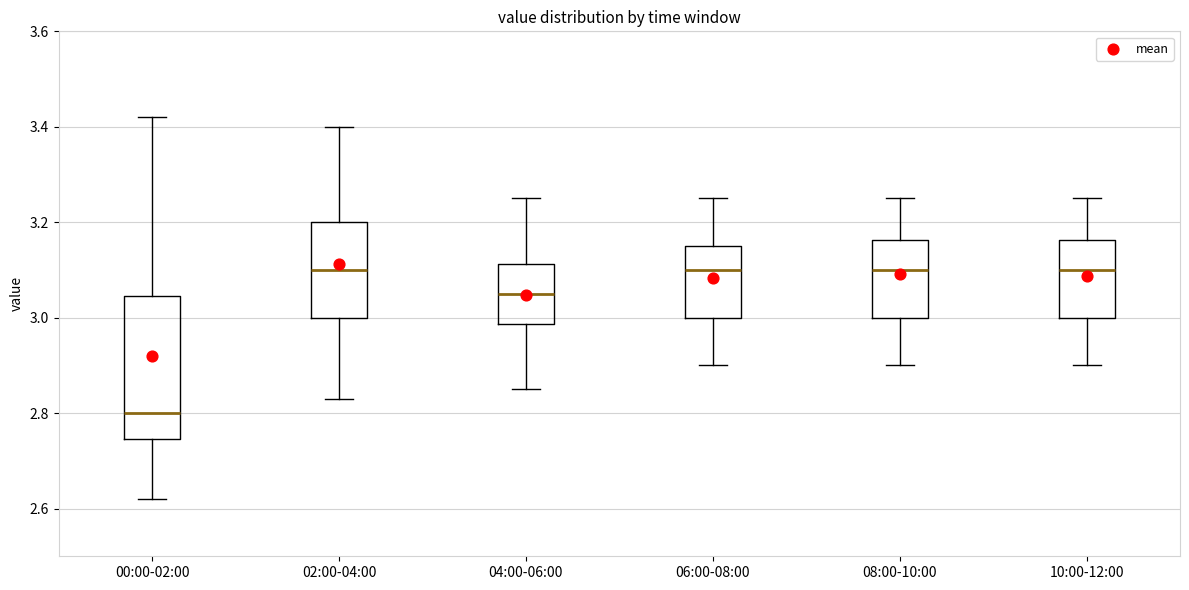

Reading left to right, read every box against the y-axis: the position of its median line, the range the box covers, and the ends of its whiskers. The values are not printed on the chart, so give them approximately, as read against the axis.

00:00-02:00: median 2.80, box 2.74 to 3.04, whiskers 2.62 to 3.42
02:00-04:00: median 3.10, box 3.00 to 3.20, whiskers 2.84 to 3.40
04:00-06:00: median 3.06, box 2.98 to 3.12, whiskers 2.86 to 3.26
06:00-08:00: median 3.10, box 3.00 to 3.16, whiskers 2.90 to 3.26
08:00-10:00: median 3.10, box 3.00 to 3.16, whiskers 2.90 to 3.26
10:00-12:00: median 3.10, box 3.00 to 3.16, whiskers 2.90 to 3.26